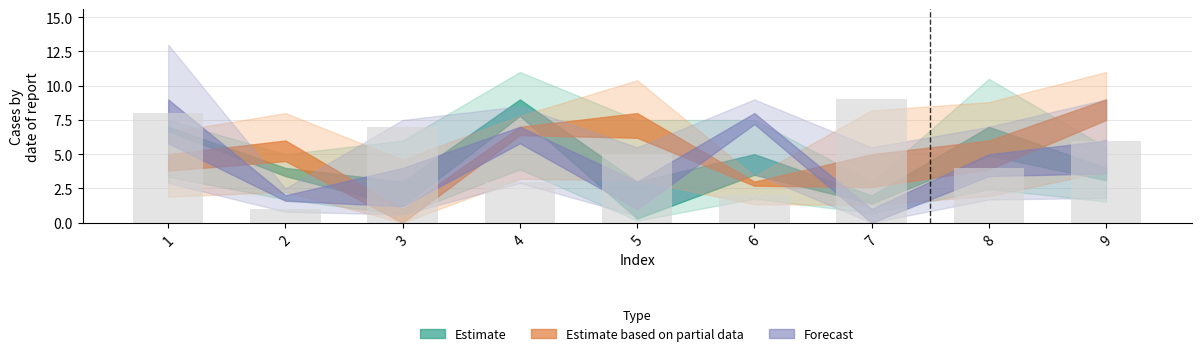

Is it true that the value at 7 is 9?

True